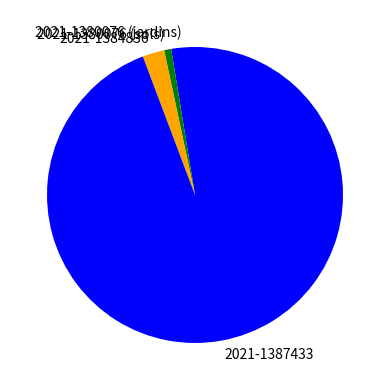

Approximately how many times larger is the value at 2021-1387433 compared to 2021-1384836?

39.5